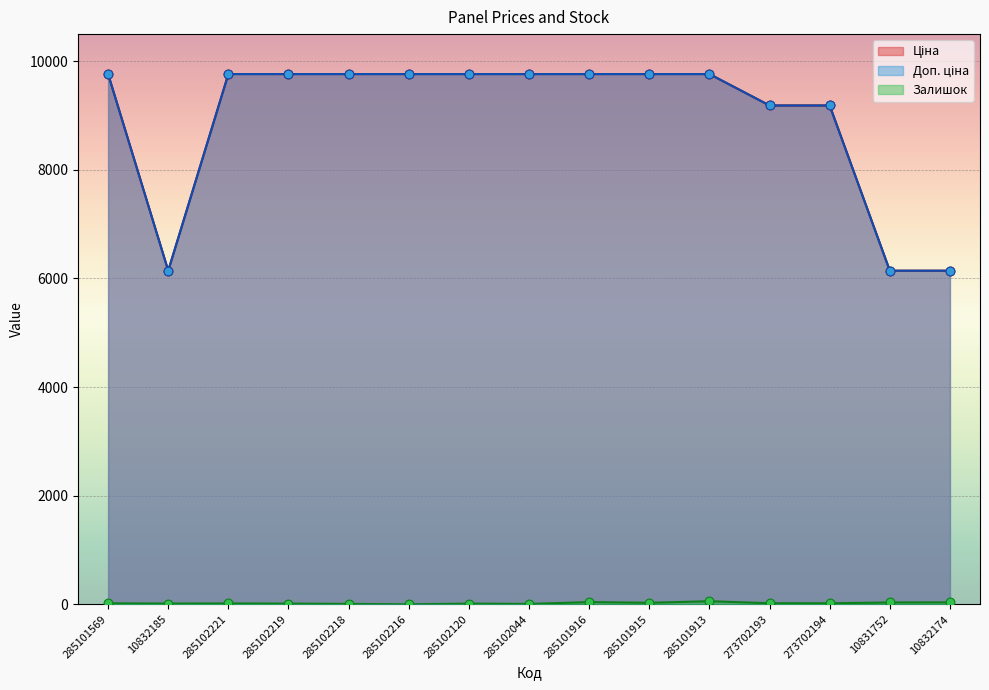

Which series contains the highest Y value?

Ціна